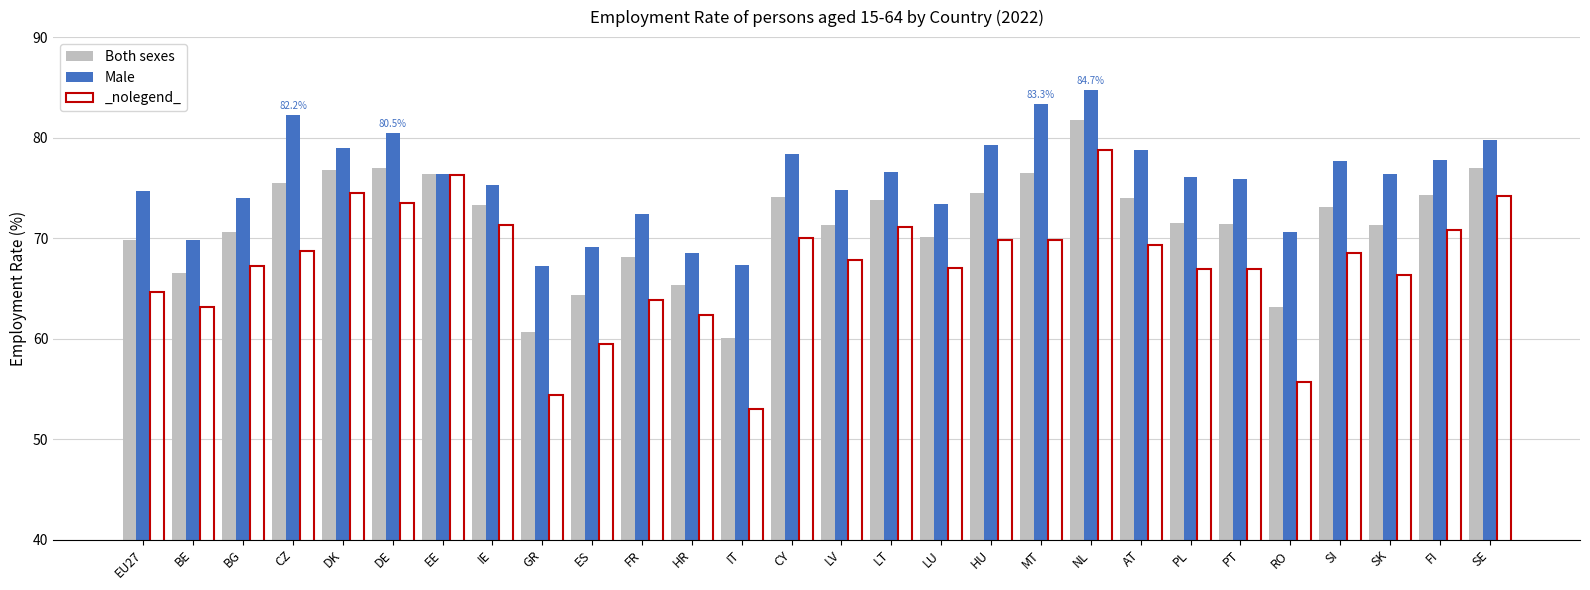

Which category has the lowest value across all series?

IT